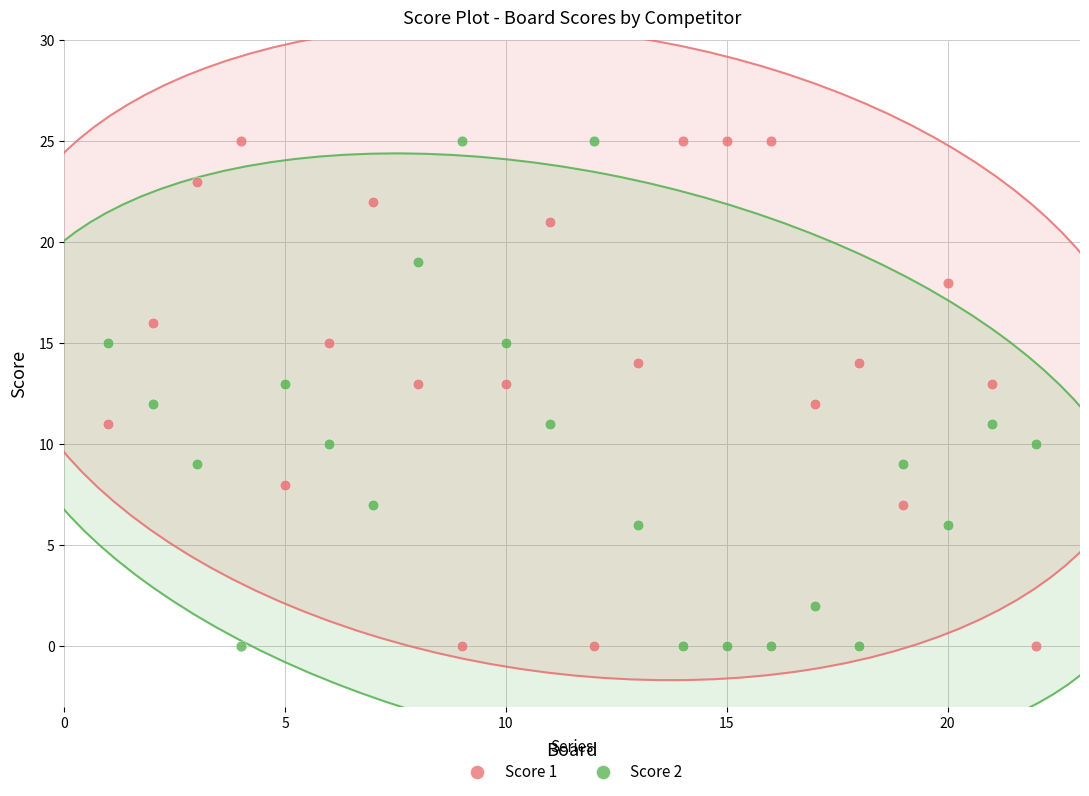

What is the X range (max minus min) for the scatter plot?

21